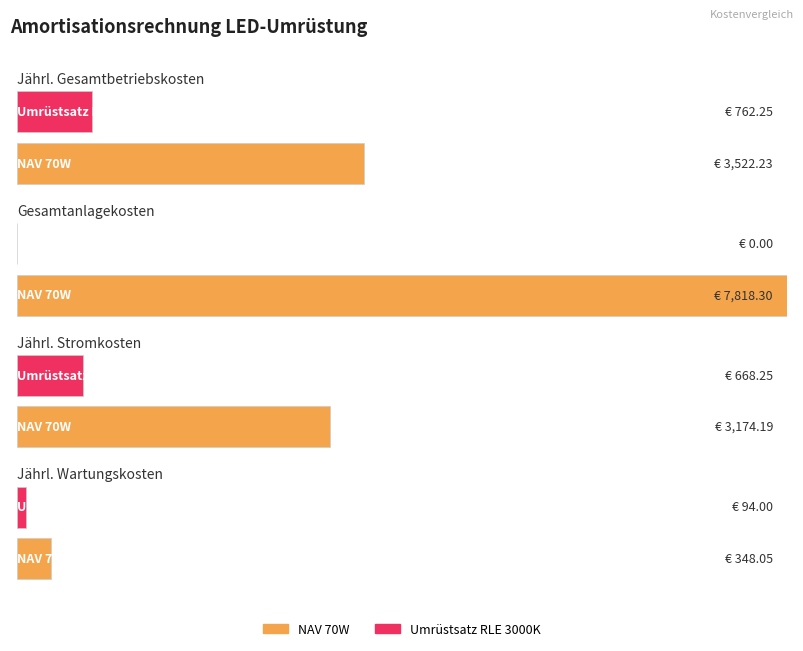

The NAV 70W series shows 7818.3 at Gesamtanlagekosten. True or false?

True